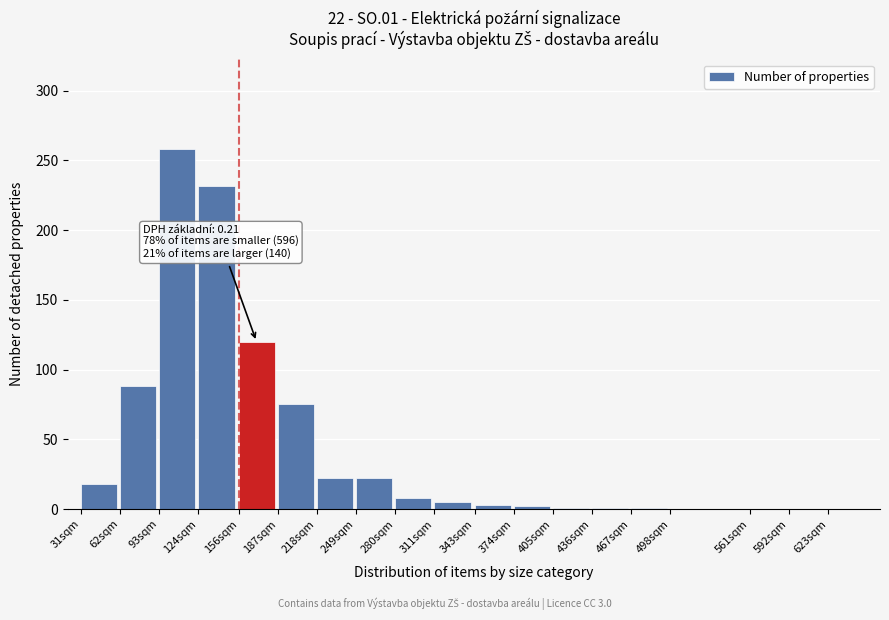

At which label is the value closest to 129?

156sqm